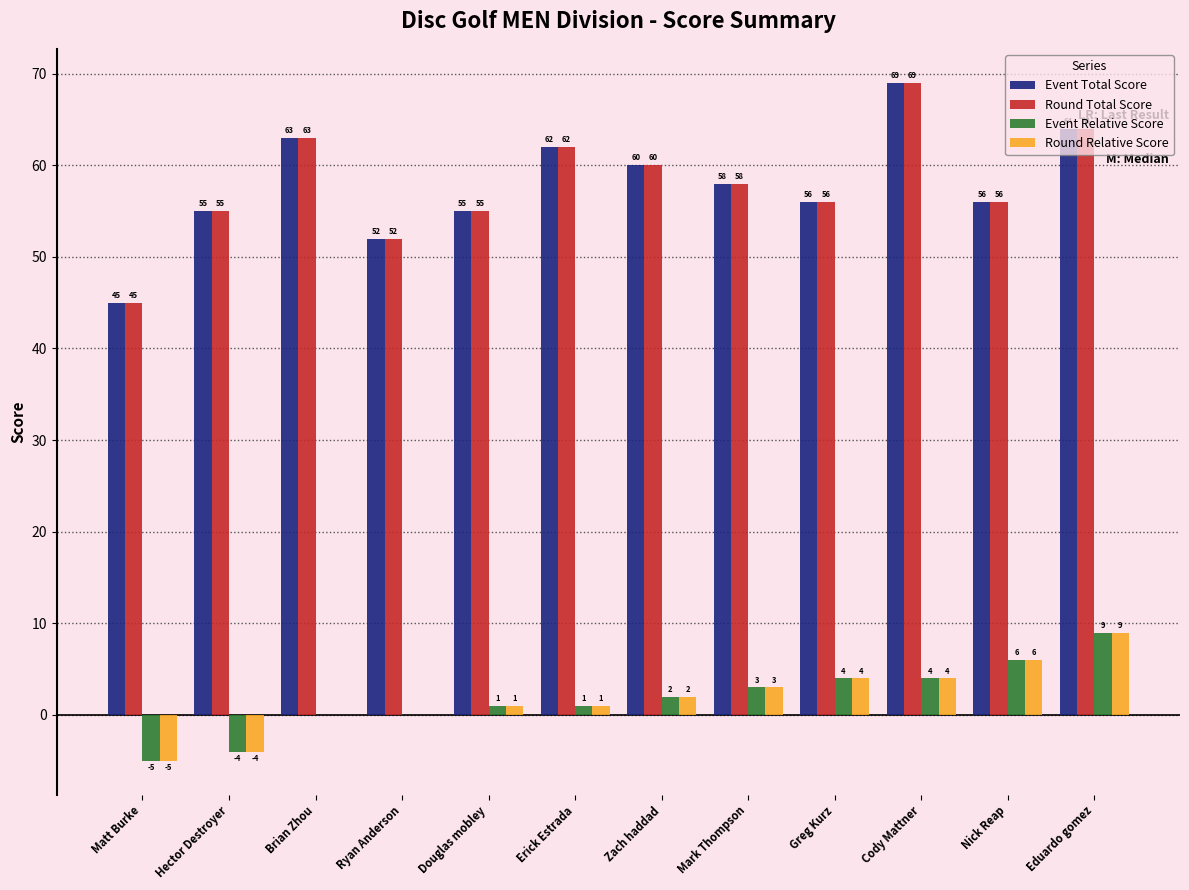

What is the spread (max minus min) of values at Mark Thompson?

55